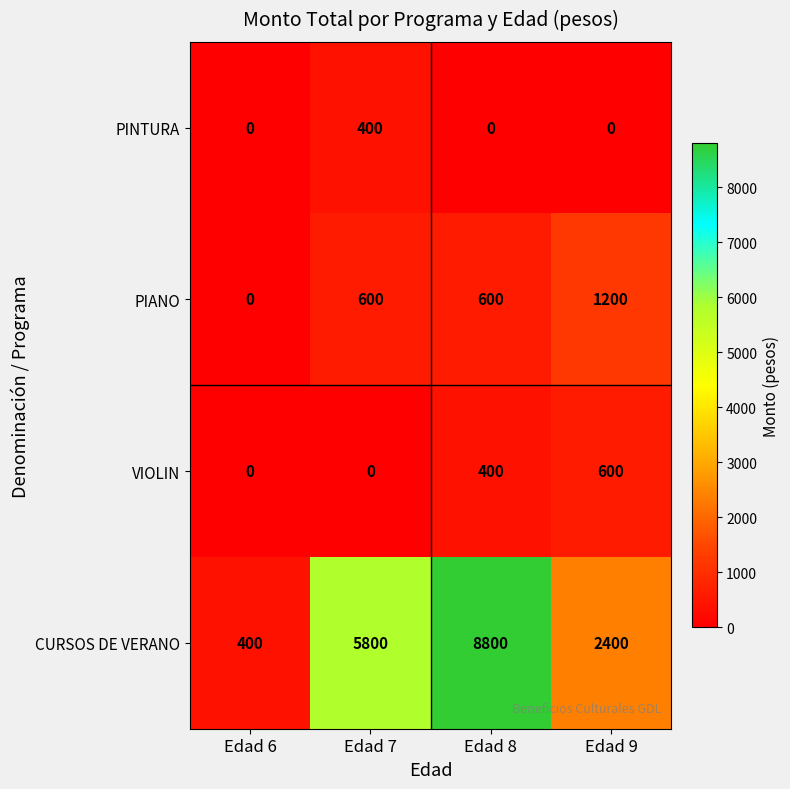

What is the maximum value shown in the chart?

8800